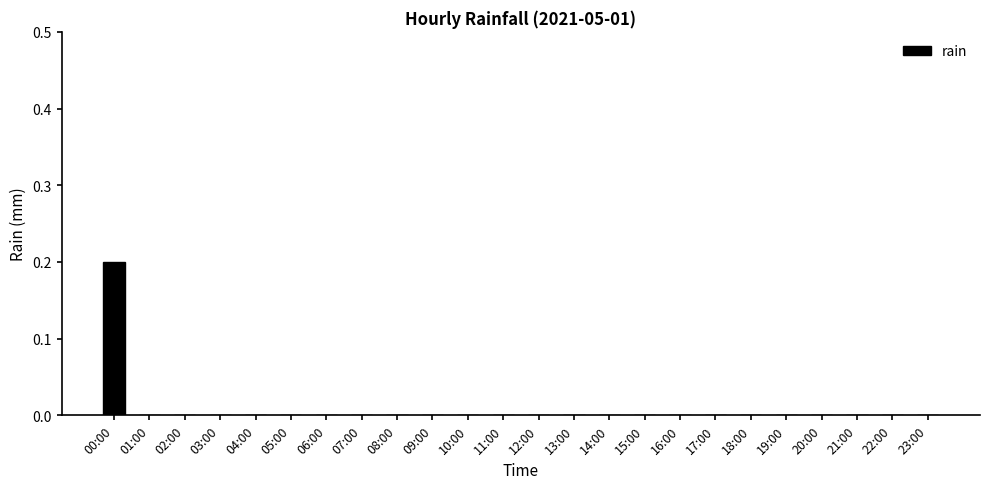

Reading left to right, transcribe all the data shown in this chart.

00:00=0.2	01:00=0.0	02:00=0.0	03:00=0.0	04:00=0.0	05:00=0.0	06:00=0.0	07:00=0.0	08:00=0.0	09:00=0.0	10:00=0.0	11:00=0.0	12:00=0.0	13:00=0.0	14:00=0.0	15:00=0.0	16:00=0.0	17:00=0.0	18:00=0.0	19:00=0.0	20:00=0.0	21:00=0.0	22:00=0.0	23:00=0.0